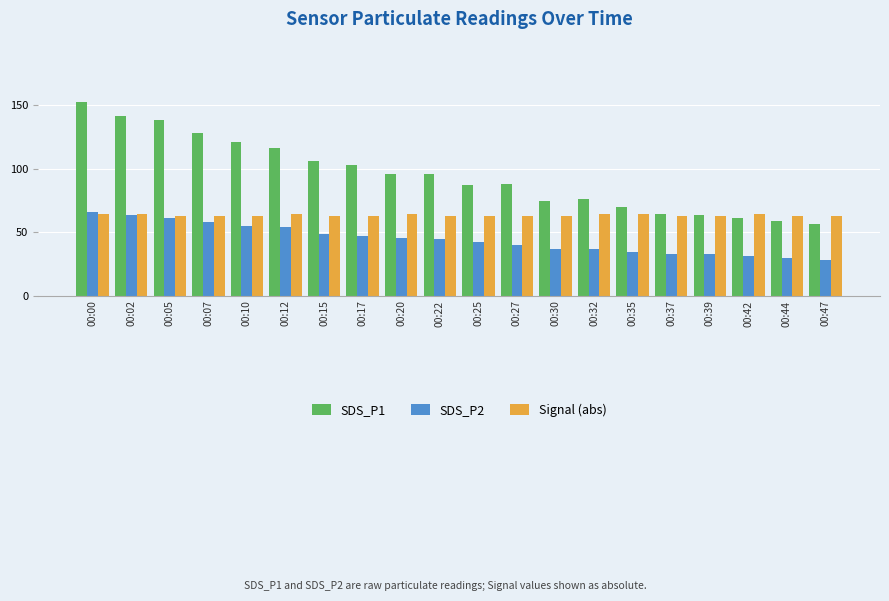

What is the maximum value for SDS_P2?

65.6